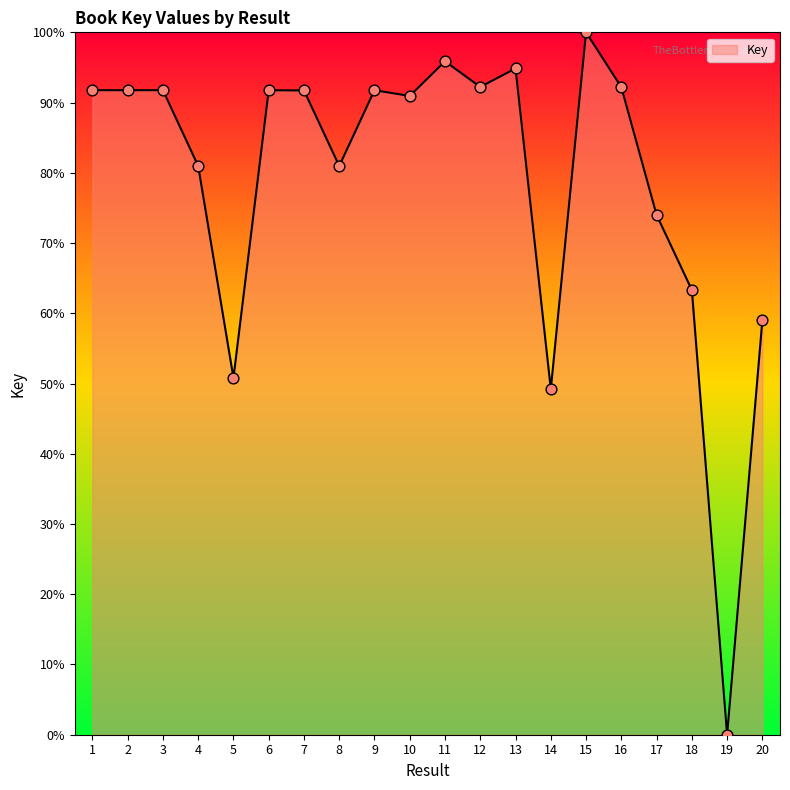

What is the change in value from 2 to 8?

-10.8